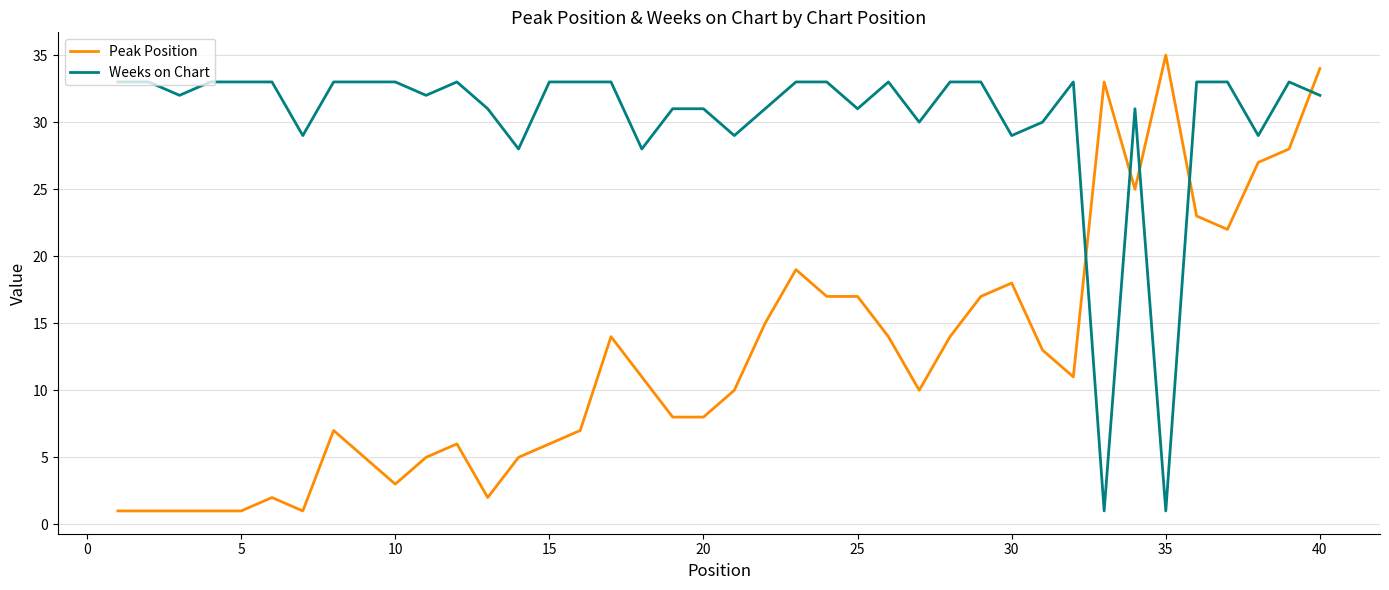

How many times do Peak Position and Weeks on Chart cross each other?

5